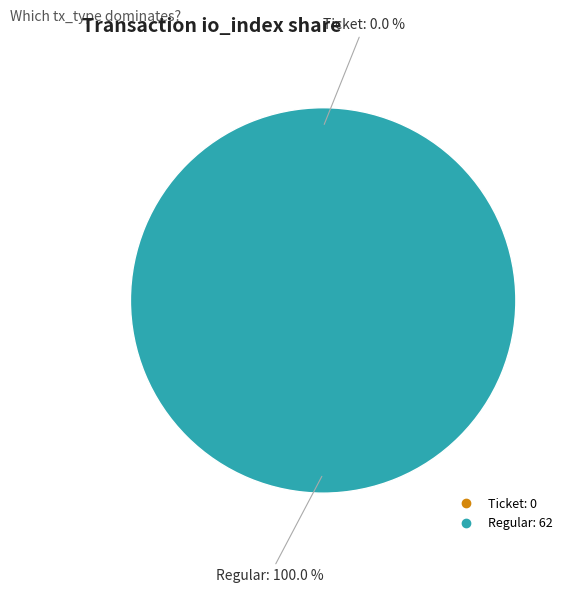

How many segments does this pie chart have?

2